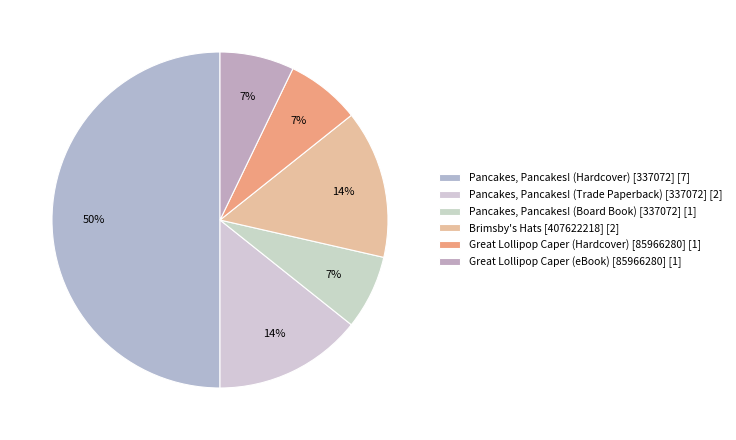

How many segments does this pie chart have?

6